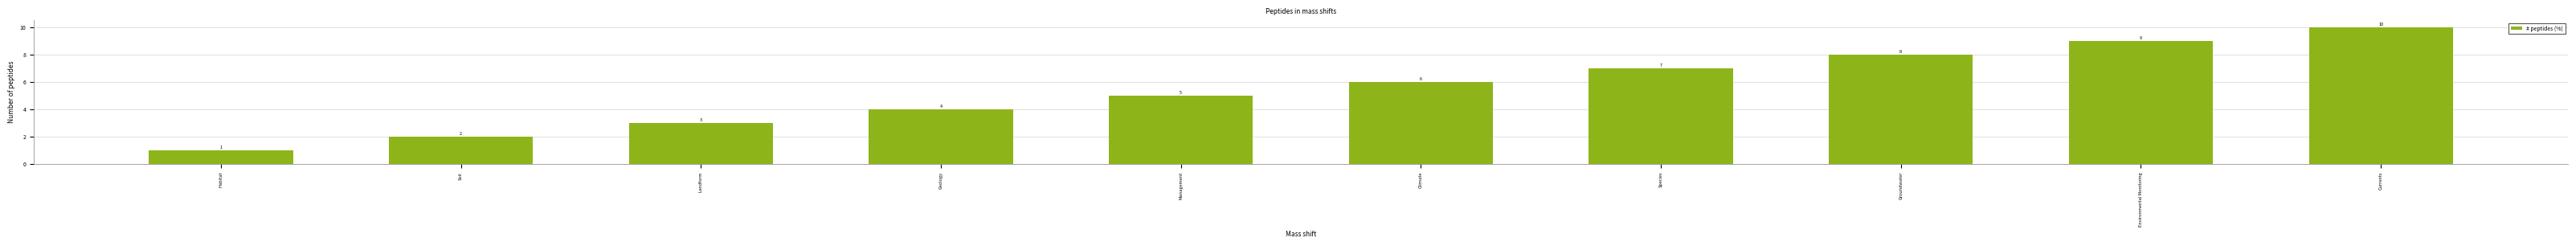

Are the bars horizontal?

No